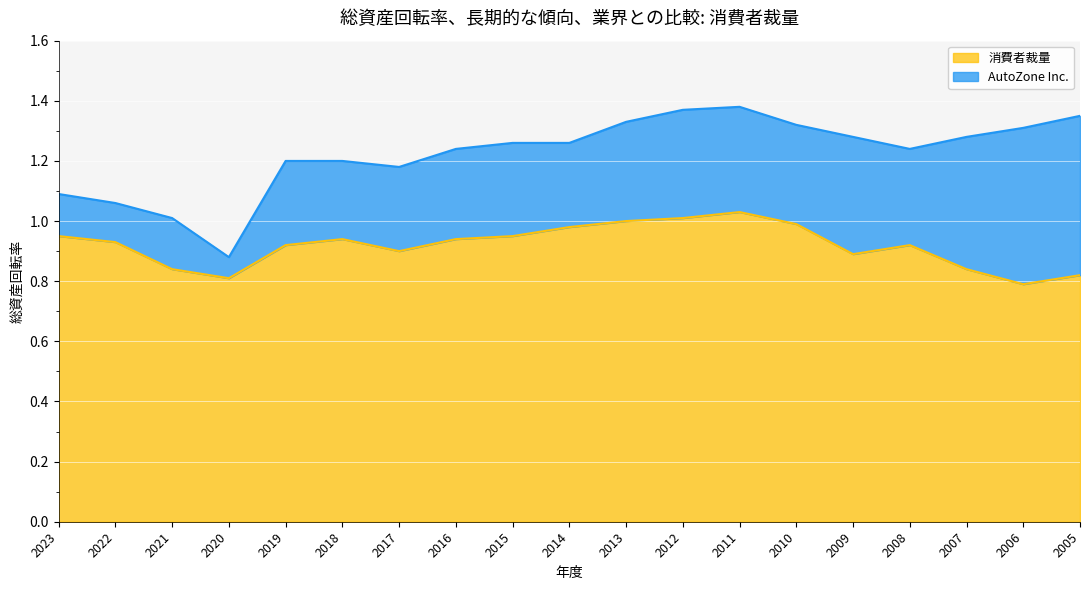

What is the spread (max minus min) of values at 2008?

0.3